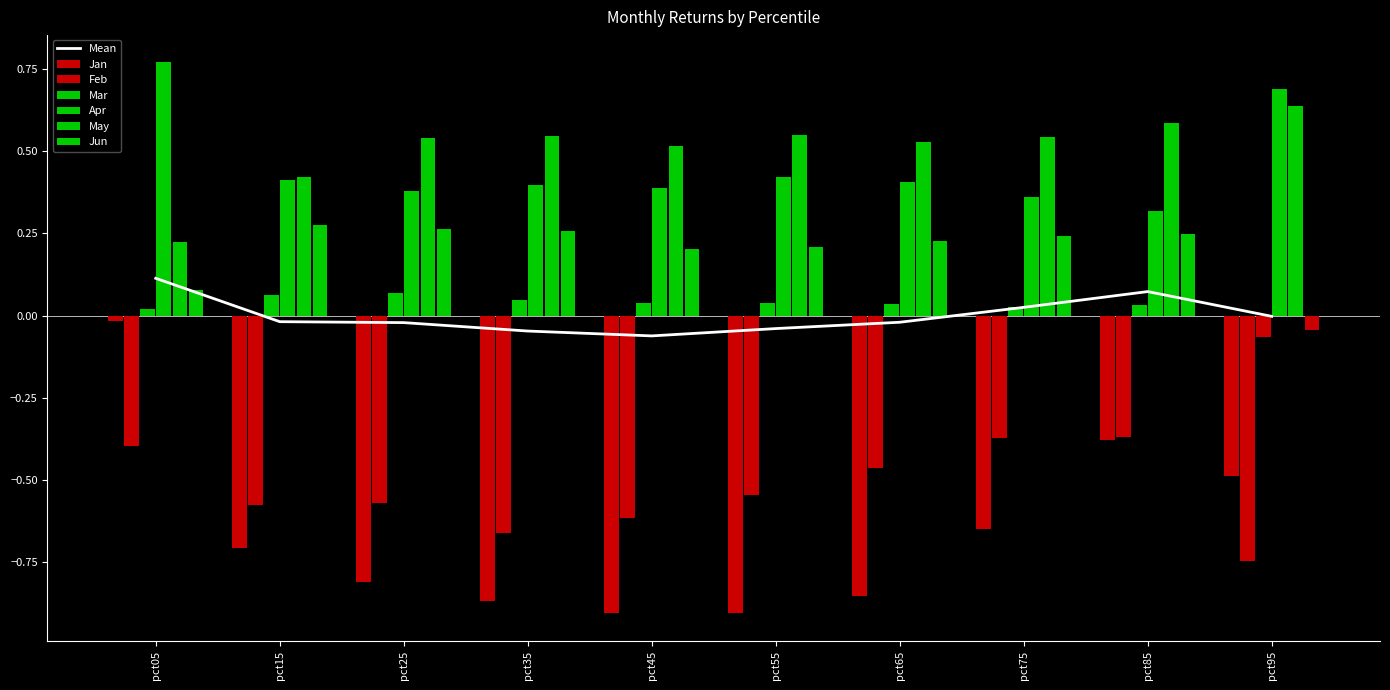

Which series has the largest range (max minus min)?

Jan